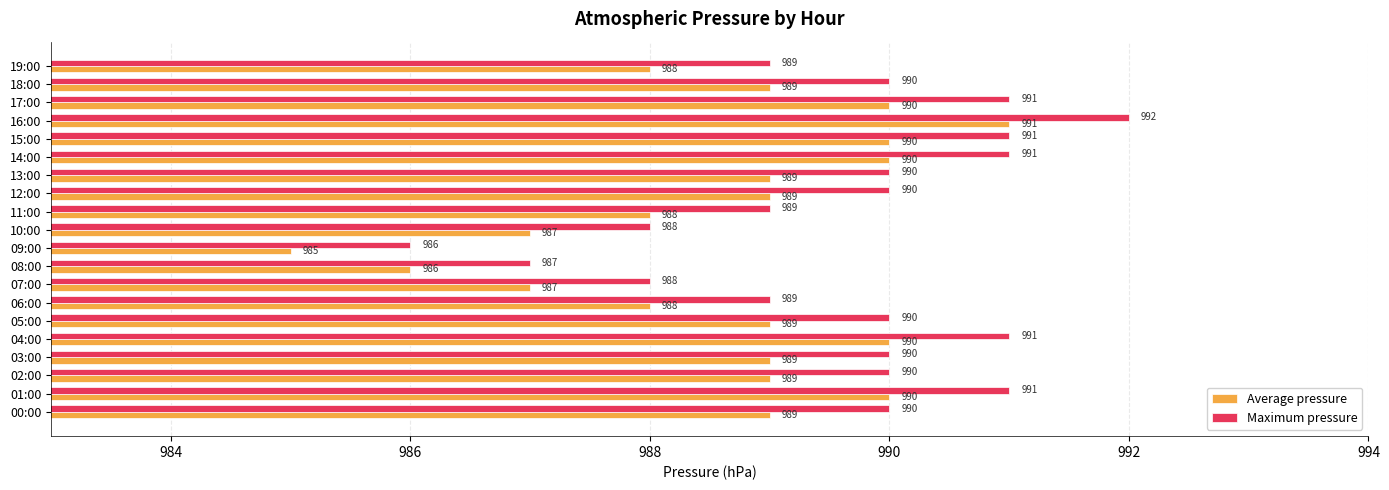

What is the approximate value of Average pressure at 12:00?

989